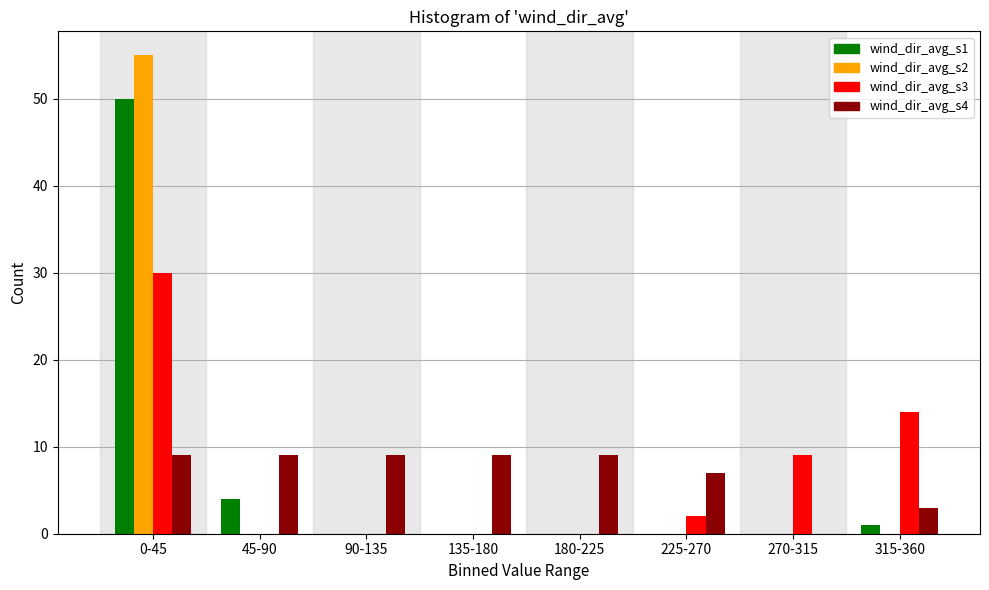

Is it true that wind_dir_avg_s3 equals 10 at 135-180?

False